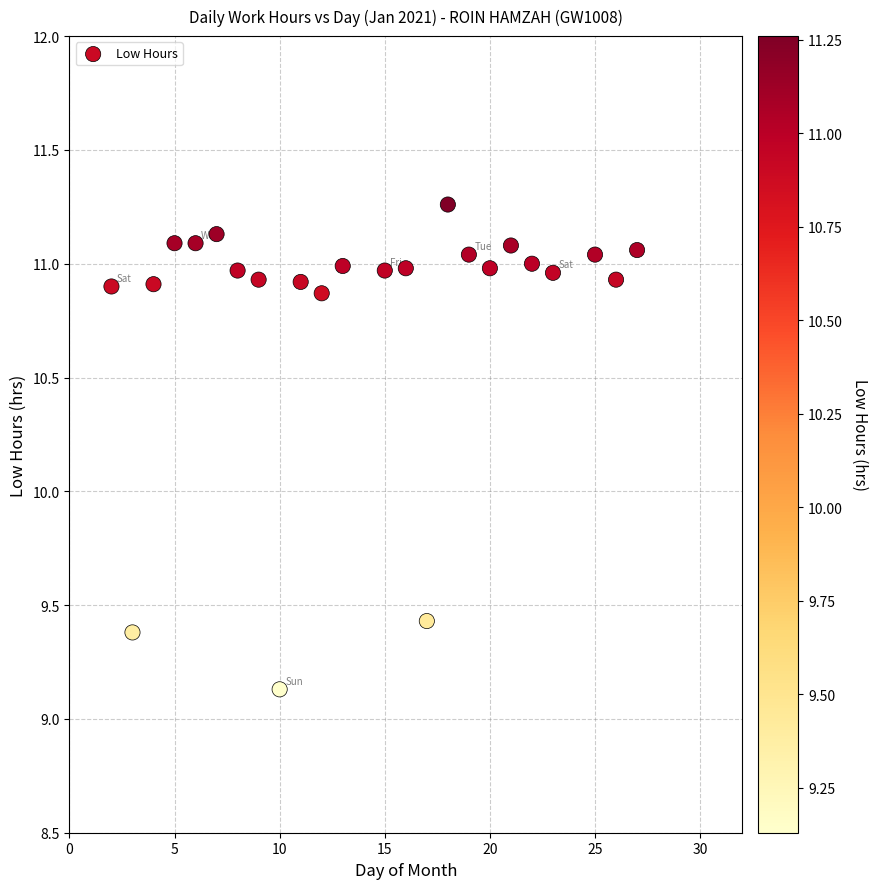

What Y value in the scatter plot is closest to 10?

9.4